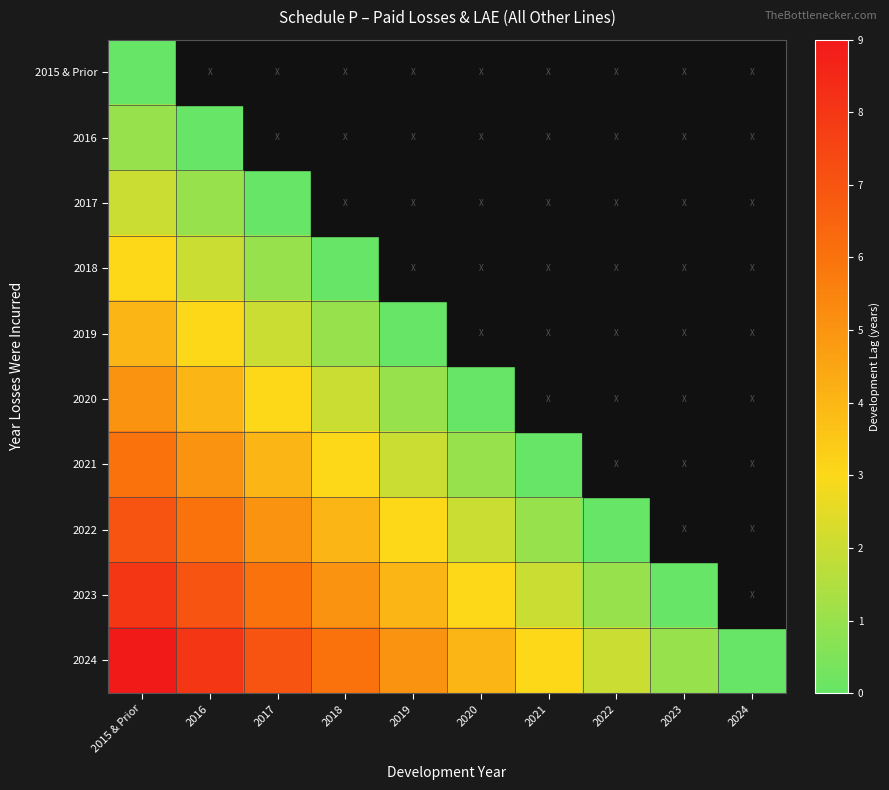

Is it true that 2021 equals 4.0 at 2017?

True